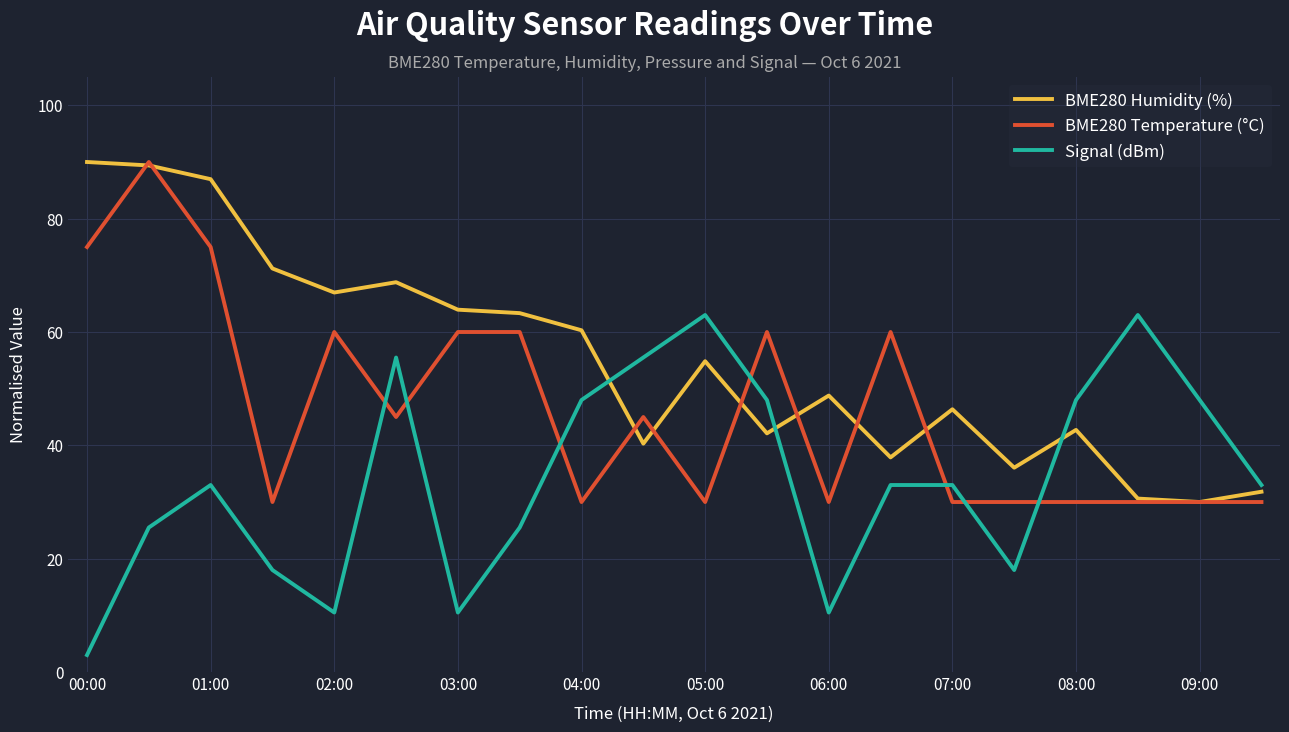

Which series has the largest total across all categories?

BME280 Humidity (%)